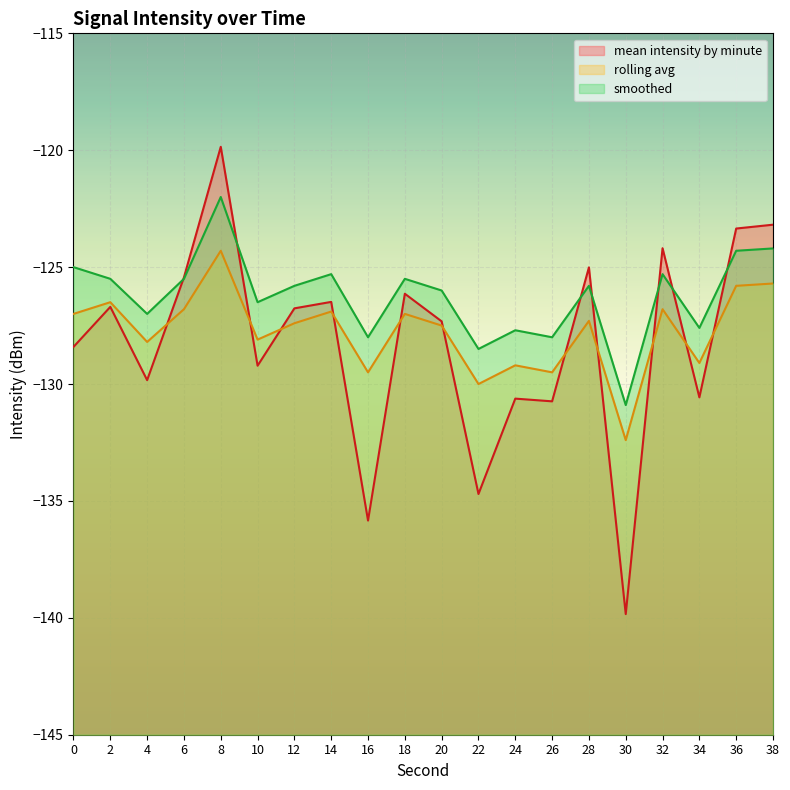

What is the value of the smoothed point at the 19th from the left?

-124.3